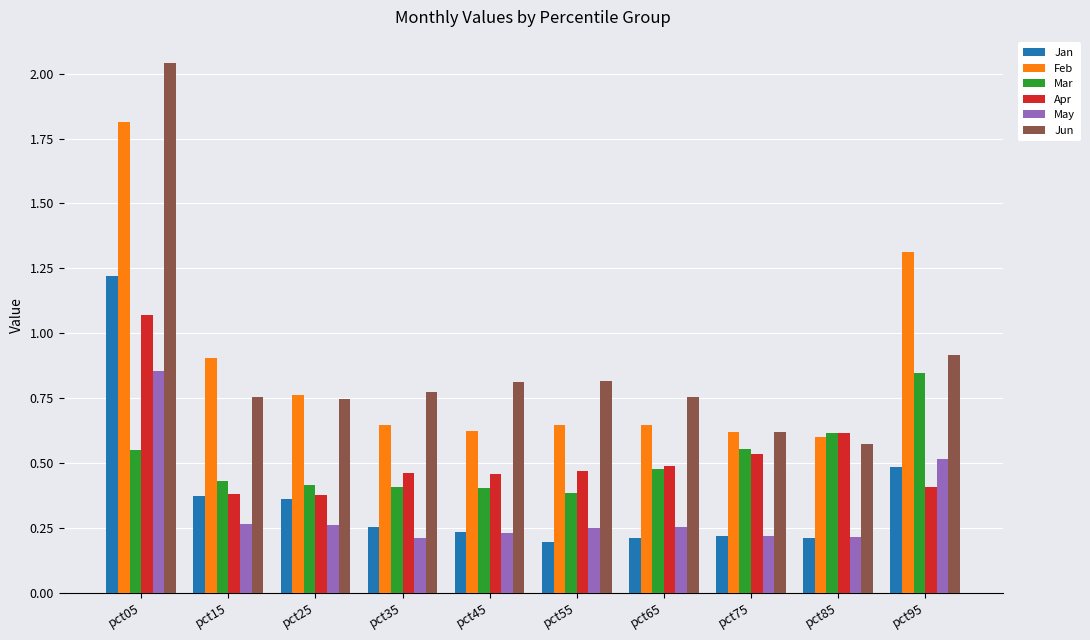

What is the highest value of the Feb series?

1.8